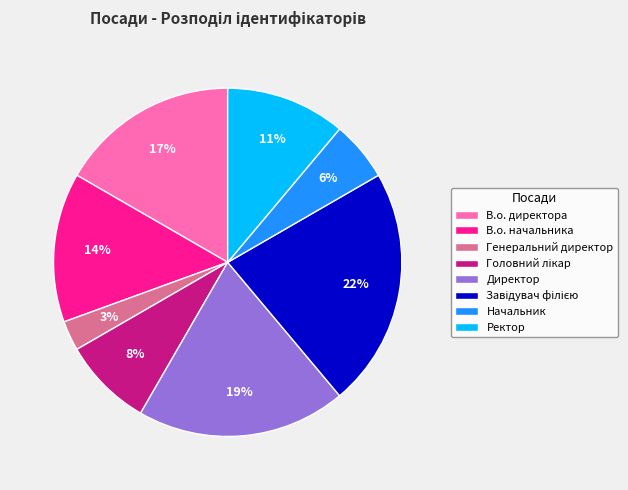

Is it true that Директор is 19% of the pie?

True